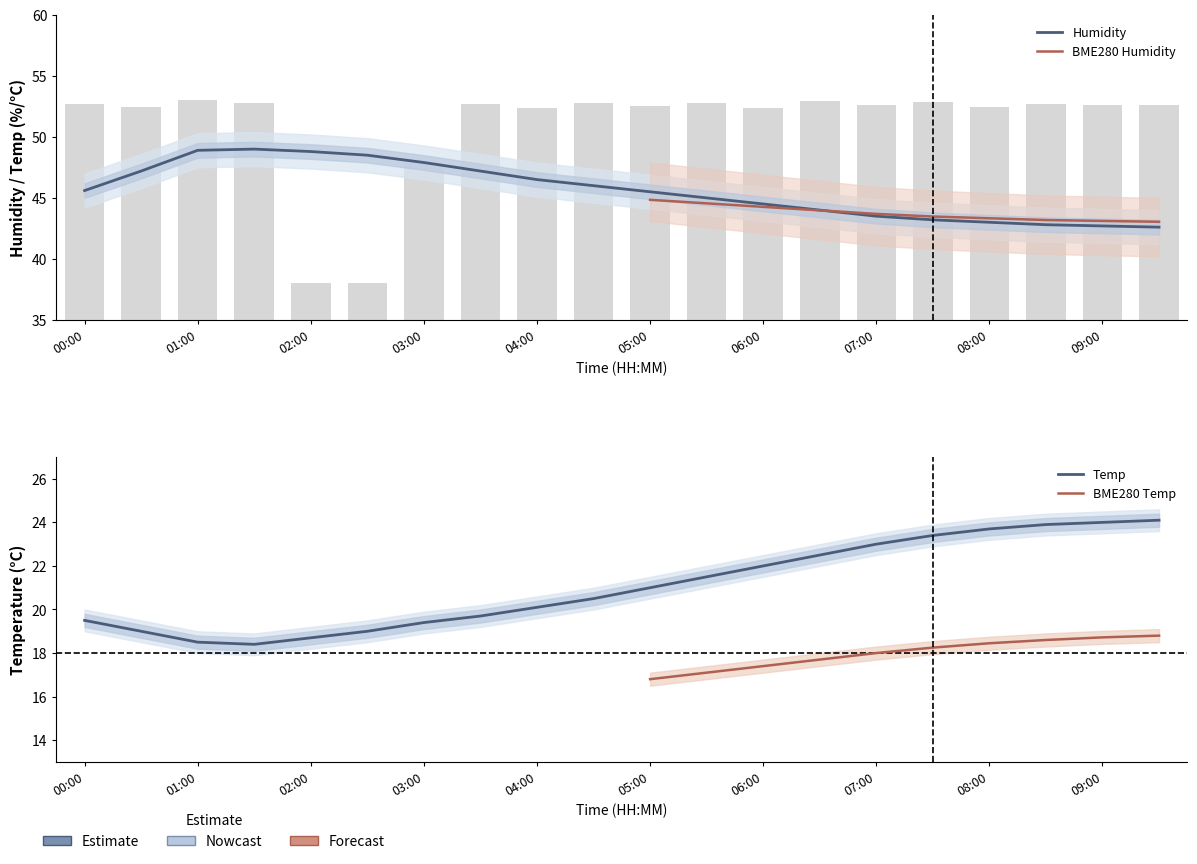

Which series changed the most between 08:30 and 09:30?

Temp